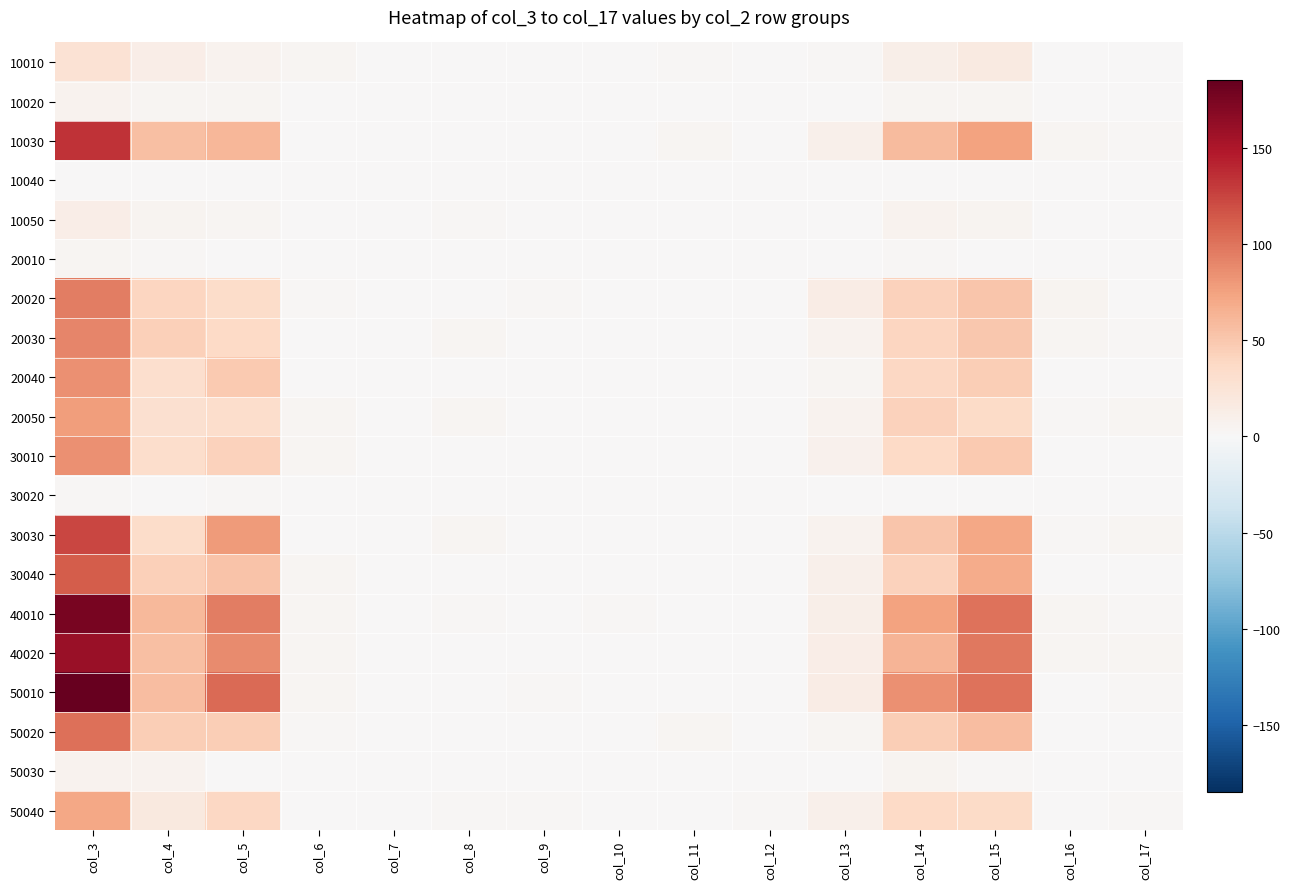

Which label corresponds to the largest value in the chart?

col_3